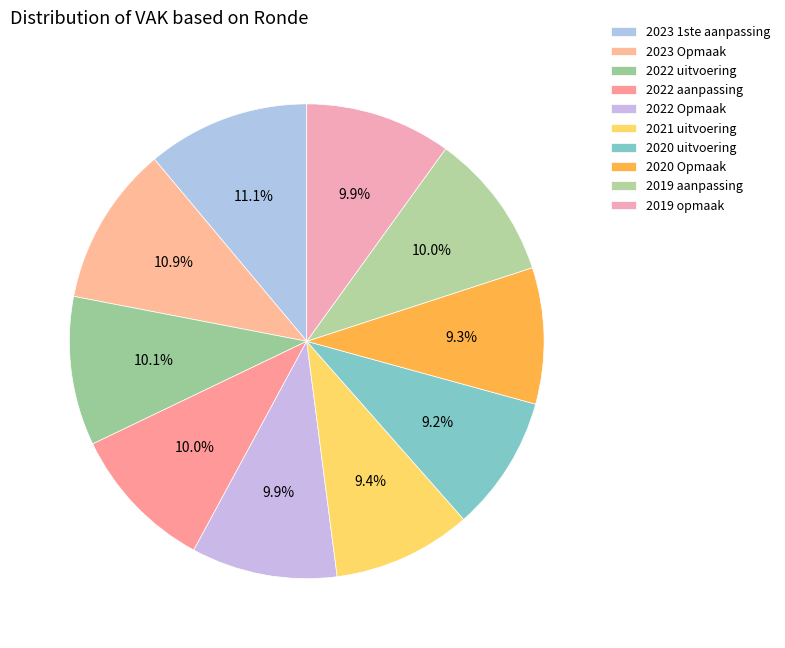

Rank the categories by value from lowest to highest.

2020 uitvoering, 2020 Opmaak, 2021 uitvoering, 2022 Opmaak, 2019 opmaak, 2022 aanpassing, 2019 aanpassing, 2022 uitvoering, 2023 Opmaak, 2023 1ste aanpassing